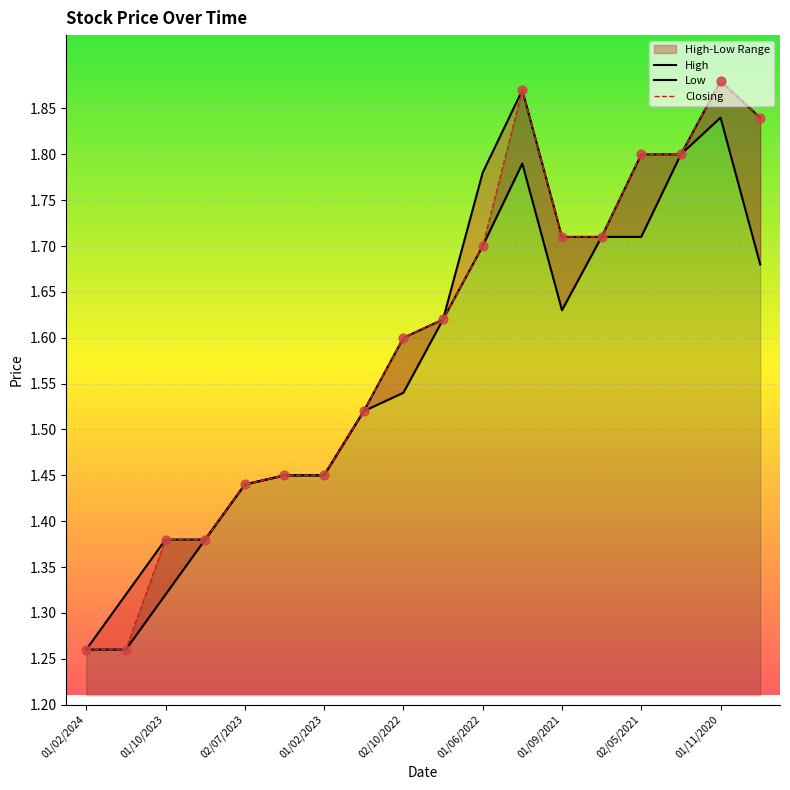

Which series has the largest total across all categories?

High